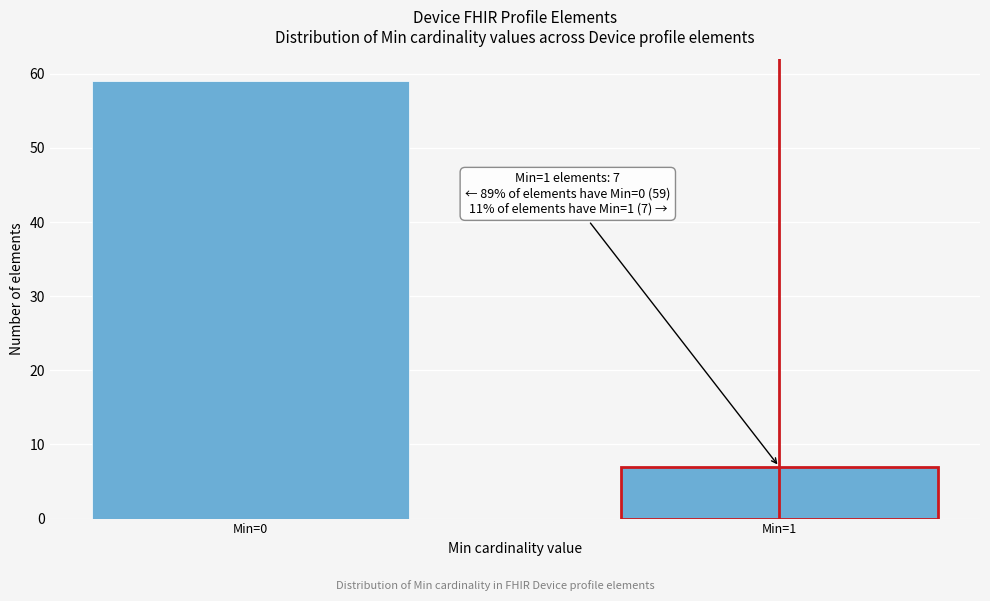

Reading left to right, list all the values displayed in this chart.

59	7